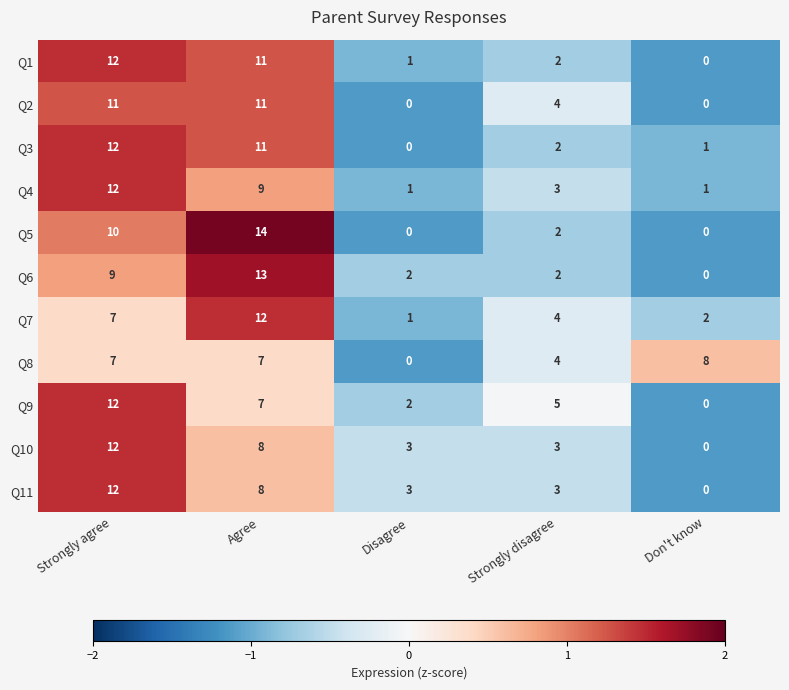

What is the difference between the maximum and minimum values in the Q6 series?

13